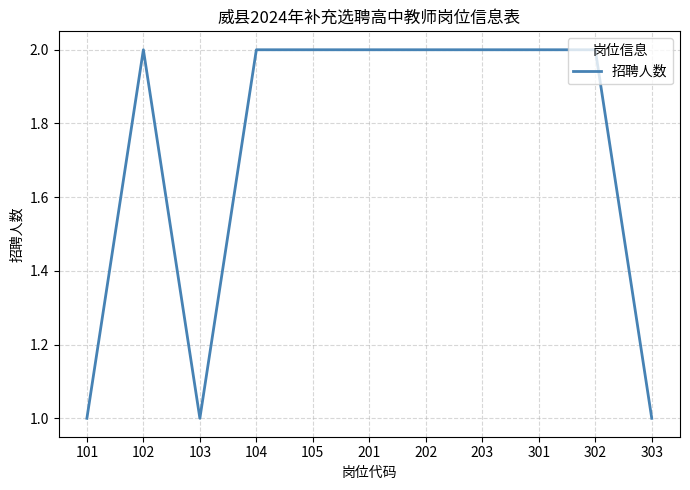

What is the difference between the values at 103 and 105?

1